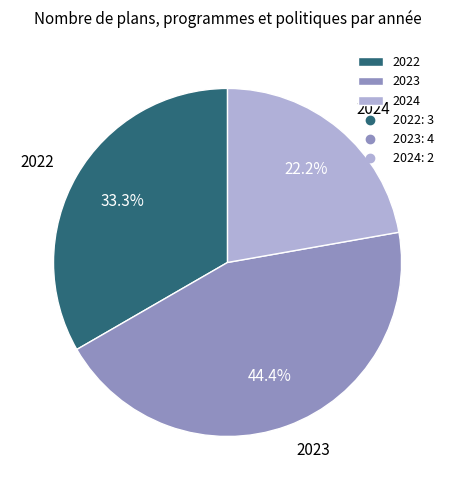

Combined, do 2023 and 2022 account for over 50%?

Yes